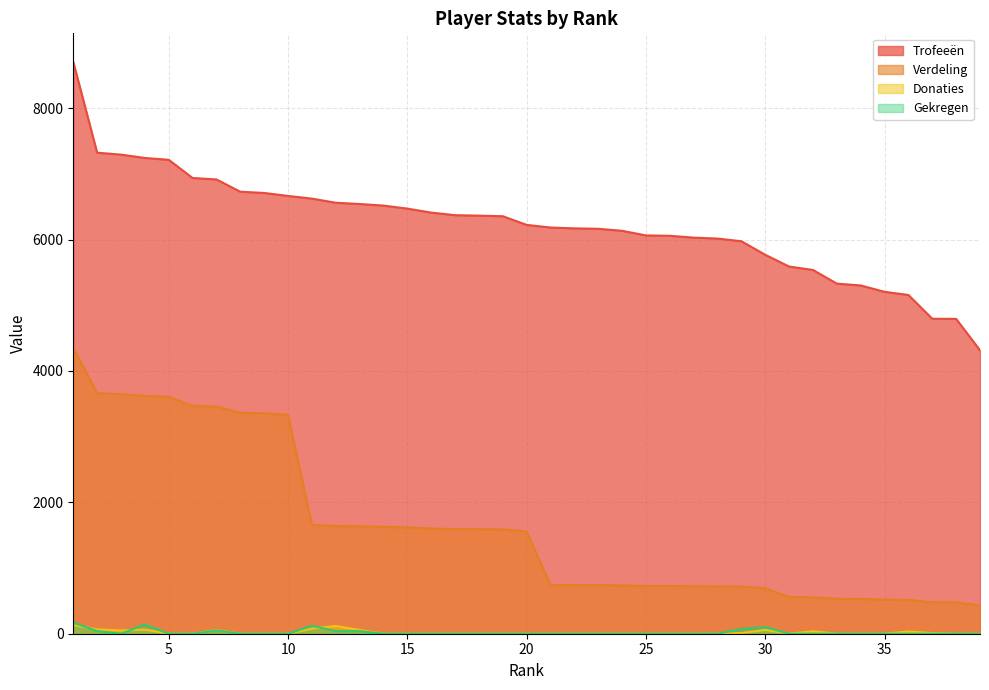

Reading left to right, what are all the values shown in this chart?

Trofeeën: 1=8705	2=7323	3=7294	4=7243	5=7215	6=6938	7=6916	8=6729	9=6710	10=6665	11=6624	12=6561	13=6542	14=6518	15=6472	16=6411	17=6372	18=6365	19=6356	20=6224	21=6184	22=6171	23=6165	24=6134	25=6064	26=6058	27=6030	28=6016	29=5975	30=5769	31=5590	32=5538	33=5330	34=5302	35=5205	36=5157	37=4795	38=4793	39=4315
Verdeling: 1=4352	2=3661	3=3647	4=3621	5=3607	6=3469	7=3458	8=3364	9=3355	10=3332	11=1656	12=1640	13=1635	14=1629	15=1618	16=1602	17=1593	18=1591	19=1589	20=1556	21=742	22=740	23=739	24=736	25=727	26=726	27=723	28=721	29=717	30=692	31=559	32=553	33=533	34=530	35=520	36=515	37=479	38=479	39=431
Donaties: 1=132	2=66	3=50	4=64	5=0	6=0	7=56	8=0	9=0	10=0	11=78	12=118	13=58	14=0	15=0	16=0	17=0	18=0	19=0	20=0	21=0	22=0	23=0	24=0	25=0	26=0	27=0	28=0	29=10	30=58	31=0	32=38	33=0	34=0	35=0	36=34	37=10	38=0	39=0
Gekregen: 1=170	2=40	3=0	4=140	5=0	6=0	7=50	8=0	9=0	10=0	11=120	12=40	13=40	14=0	15=0	16=0	17=0	18=0	19=0	20=0	21=0	22=0	23=0	24=0	25=0	26=0	27=0	28=0	29=72	30=100	31=0	32=0	33=0	34=0	35=0	36=0	37=0	38=0	39=0